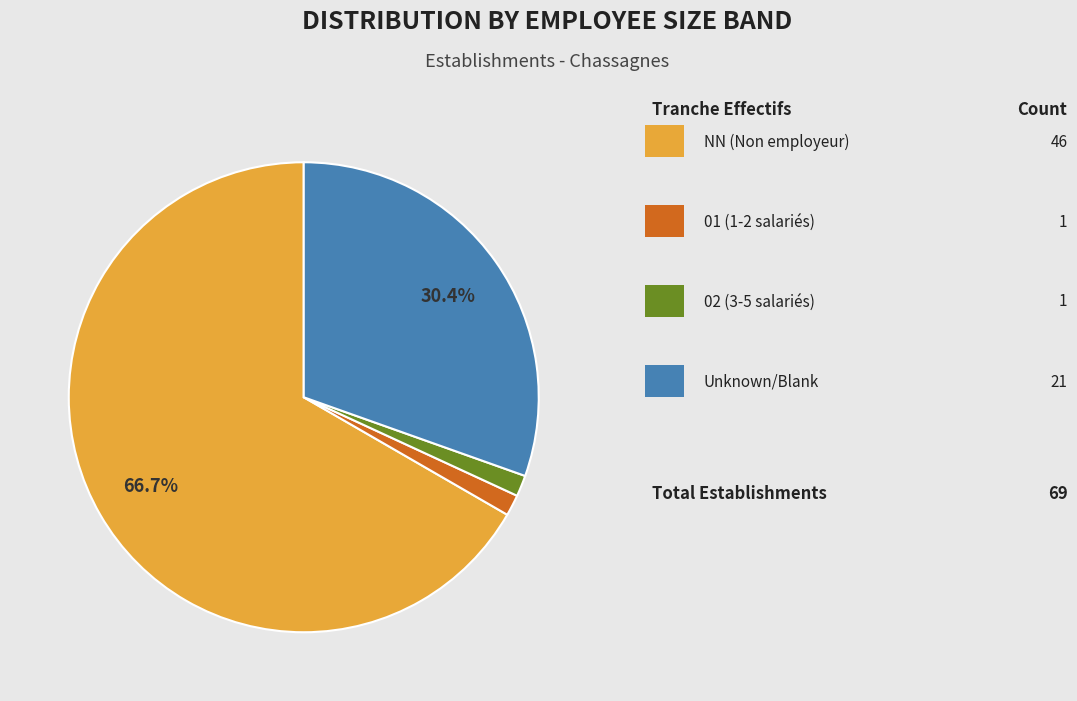

To the nearest percent, what is the average slice percentage?

25%